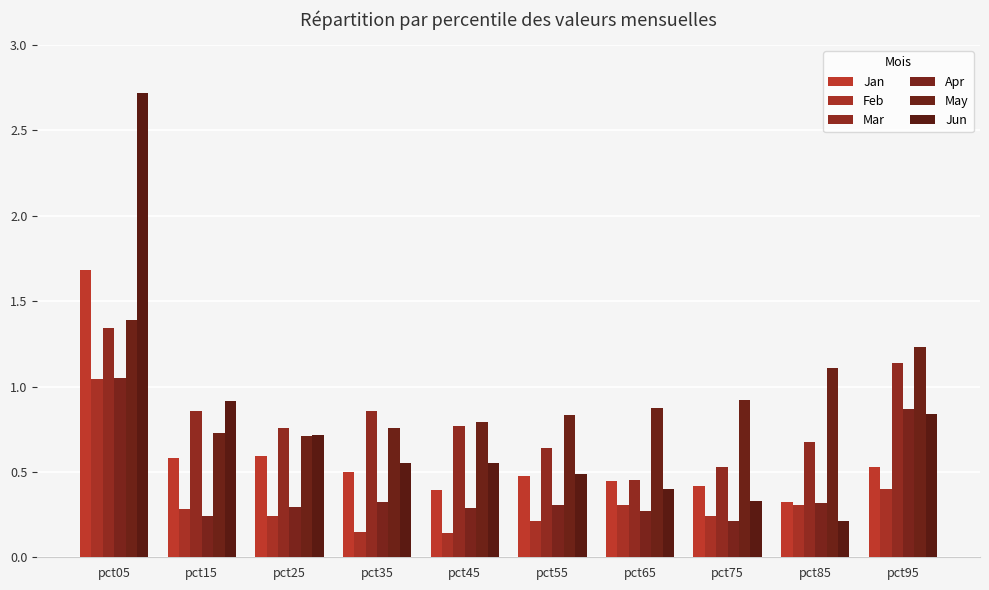

Which label corresponds to the smallest value in the chart?

pct45